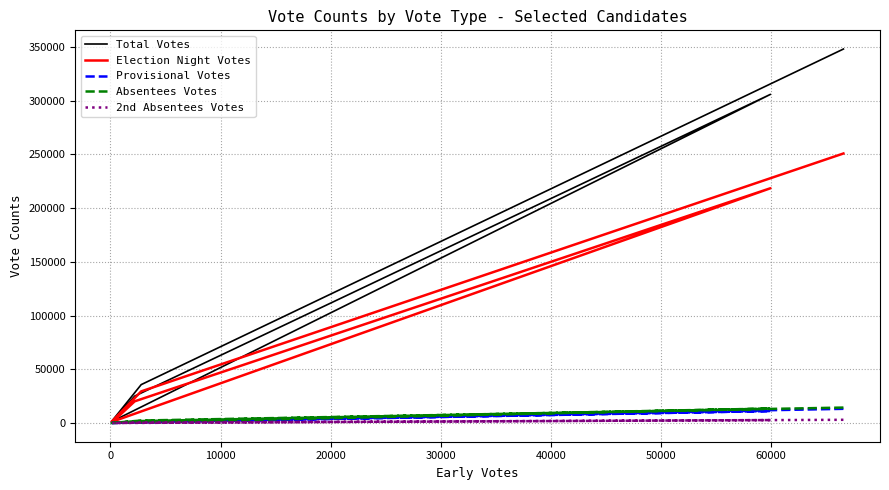

Is it true that 2nd Absentees Votes equals 18 at 10000?

False